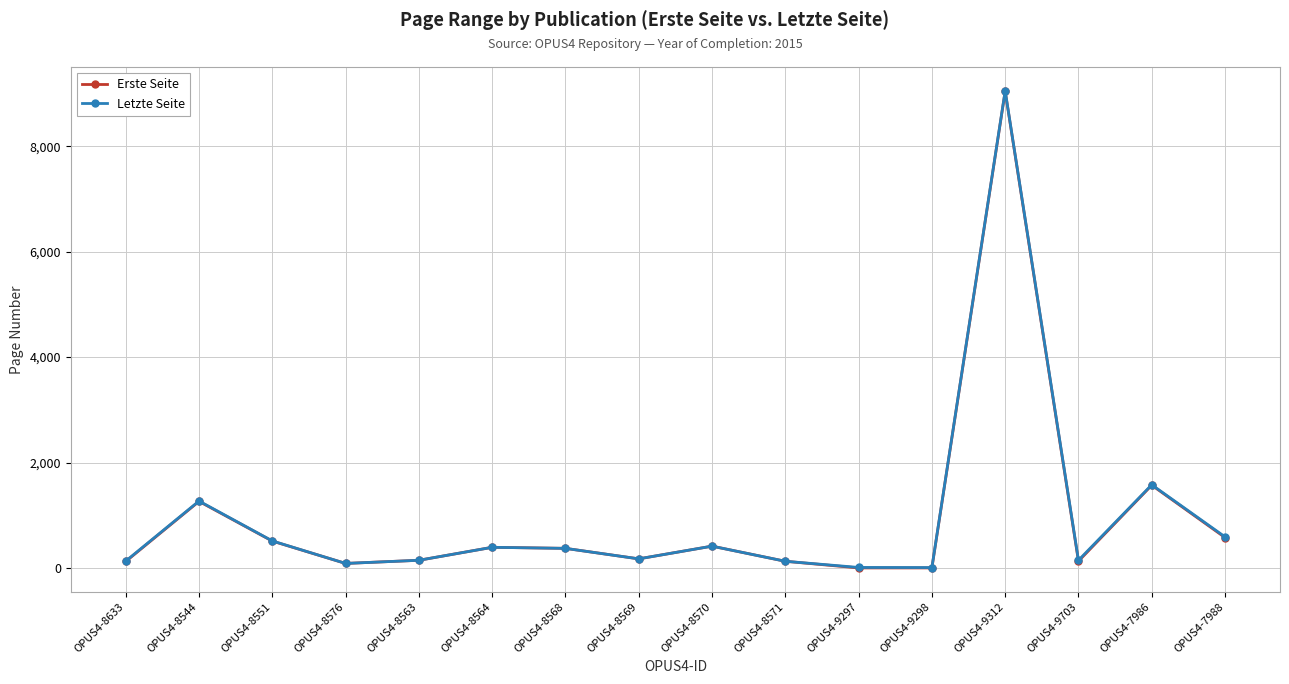

How many interior local peaks does the Letzte Seite series have?

5